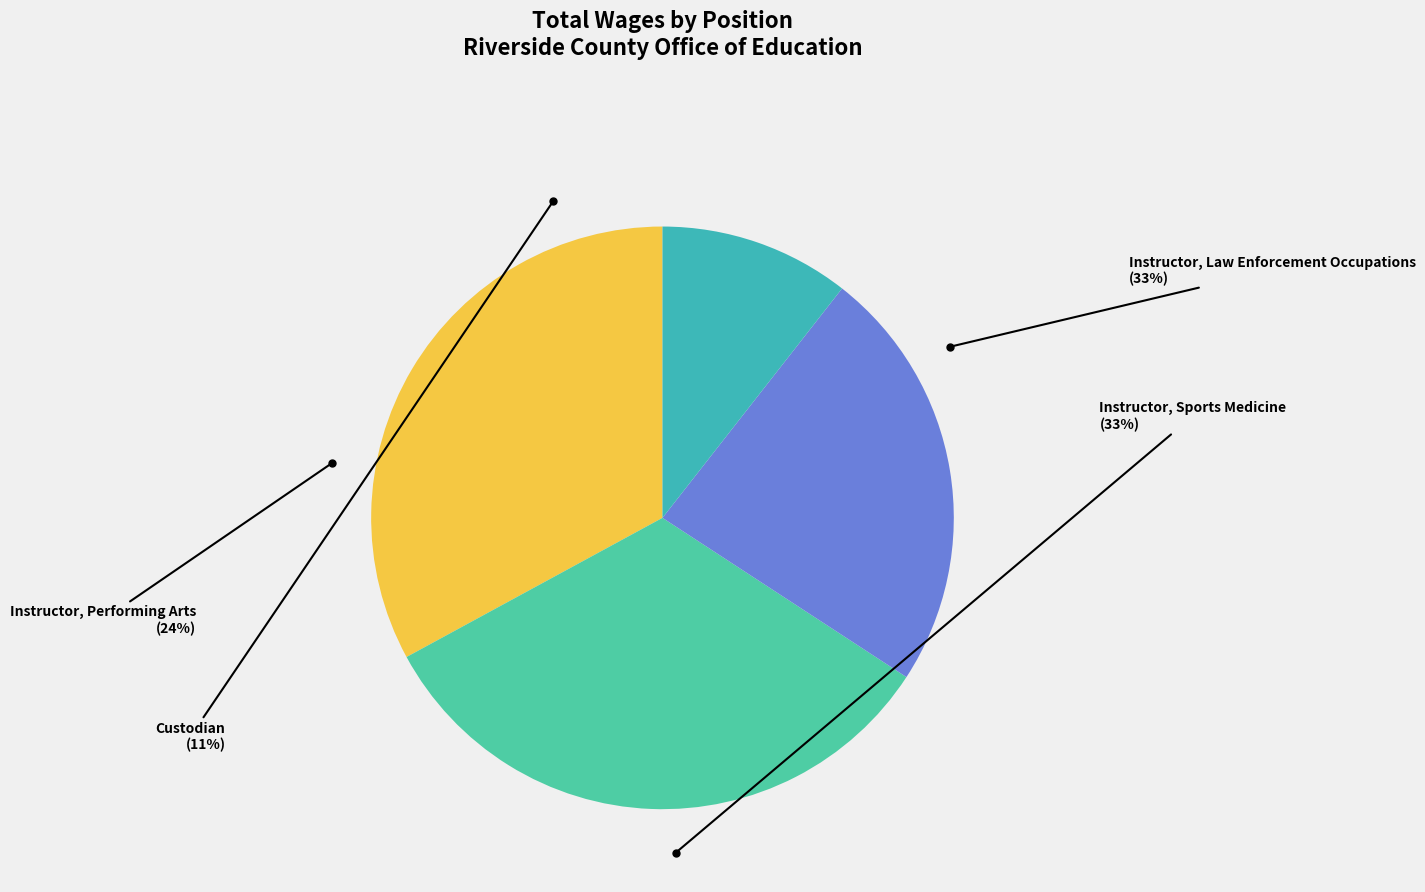

How much of the chart is everything except Instructor, Performing Arts?

76.4%